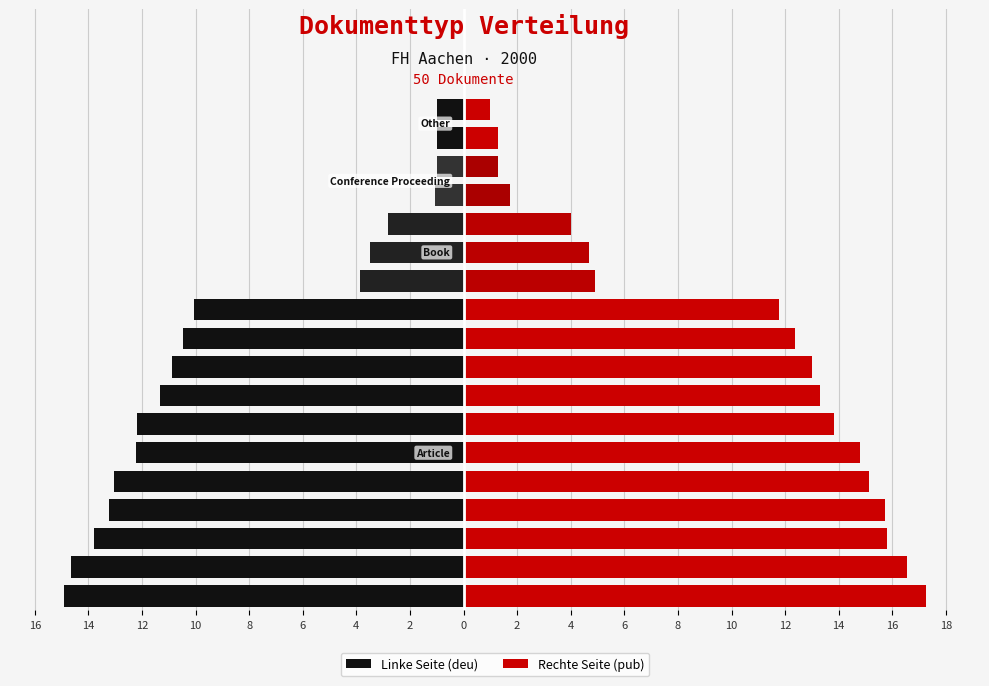

What is the average value of the Rechte Seite (pub) series?

9.9